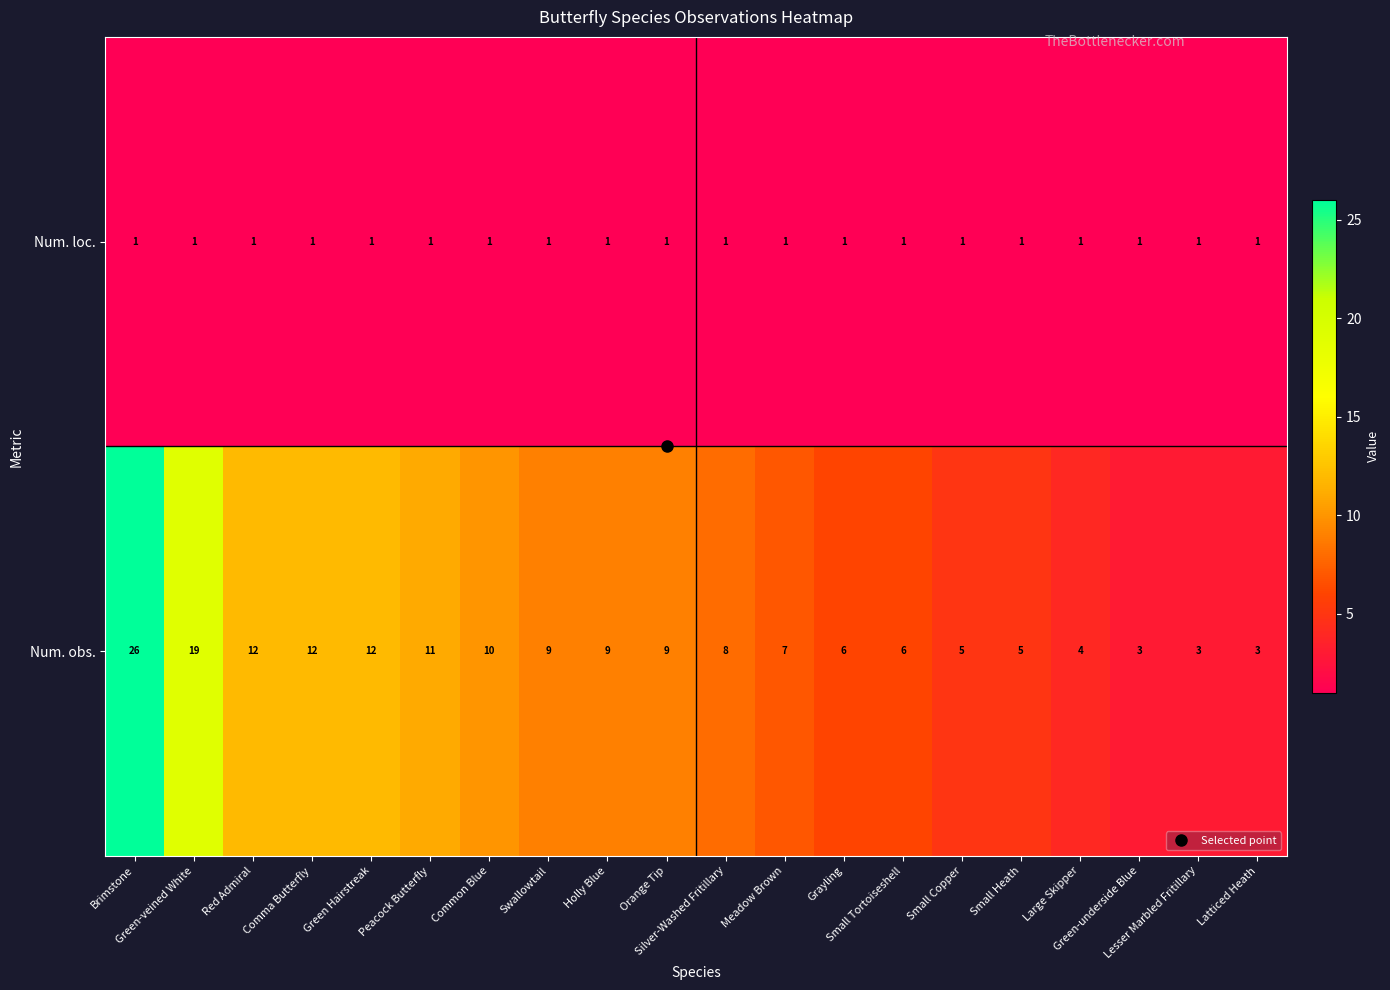

Rank the series by their maximum value, from highest to lowest.

Num. obs., Num. loc.